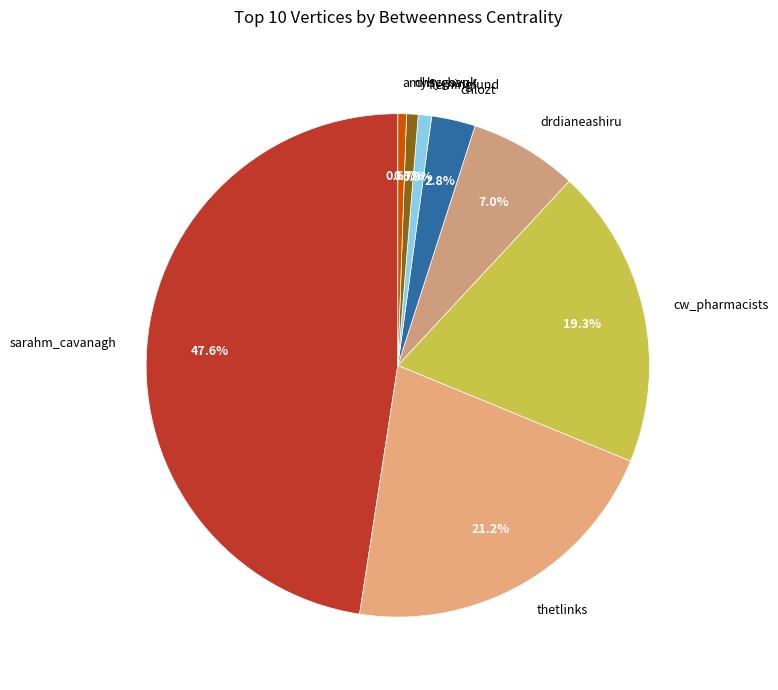

Combined, do dhscgovuk and amyhychan account for over 50%?

No